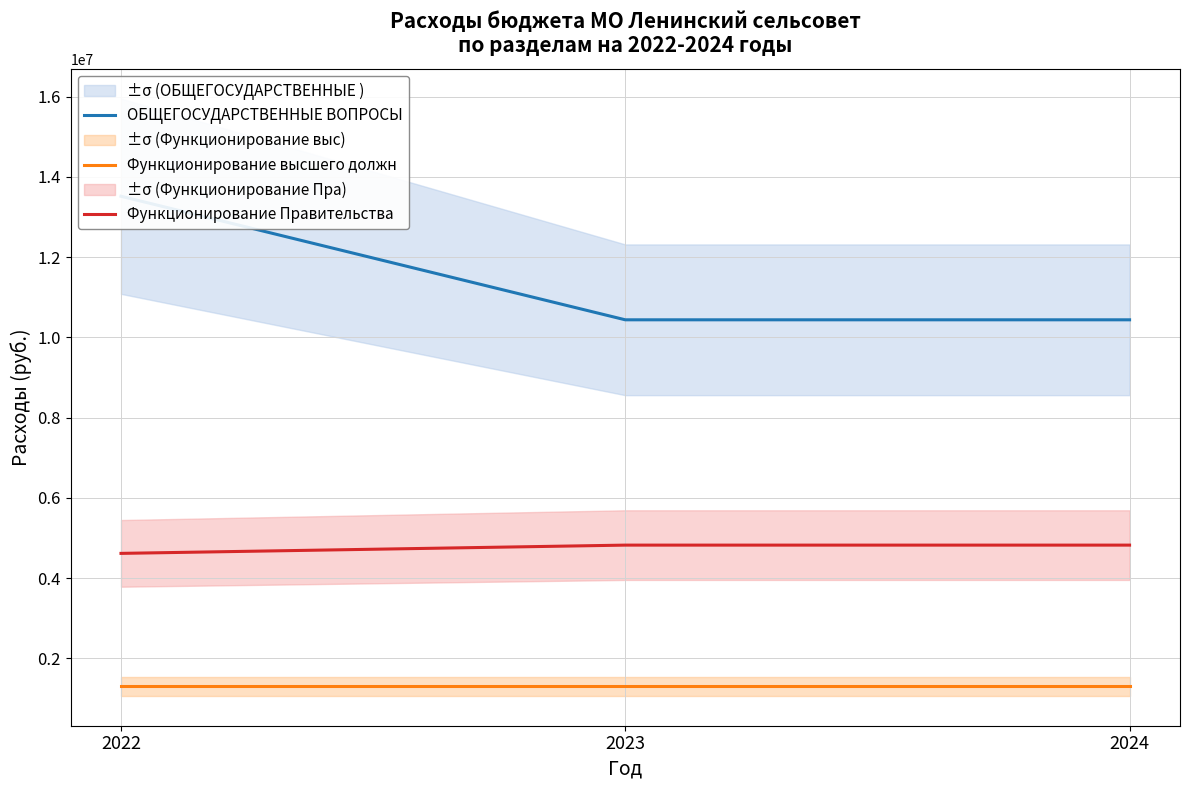

Reading right to left, transcribe all the data shown in this chart.

ОБЩЕГОСУДАРСТВЕННЫЕ ВОПРОСЫ: 10435600	10435600	13514431
Функционирование высшего должн: 1298476	1298476	1298476
Функционирование Правительства: 4821224	4821224	4615224